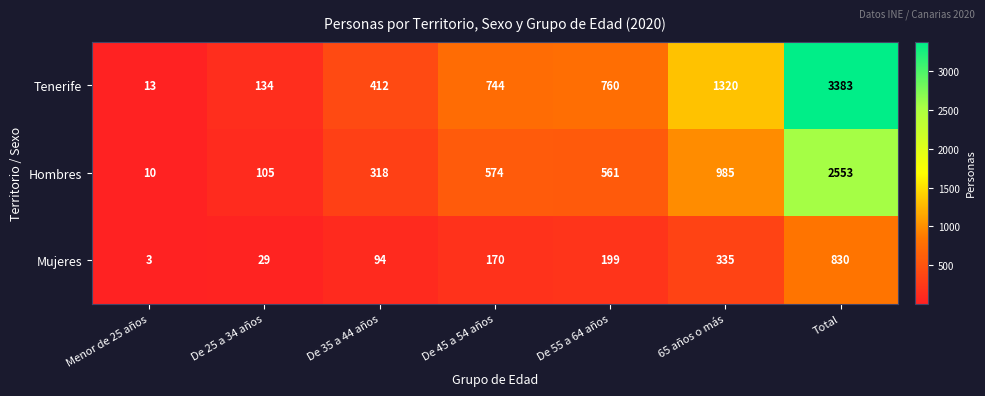

The Tenerife series shows 744 at De 45 a 54 años. True or false?

True